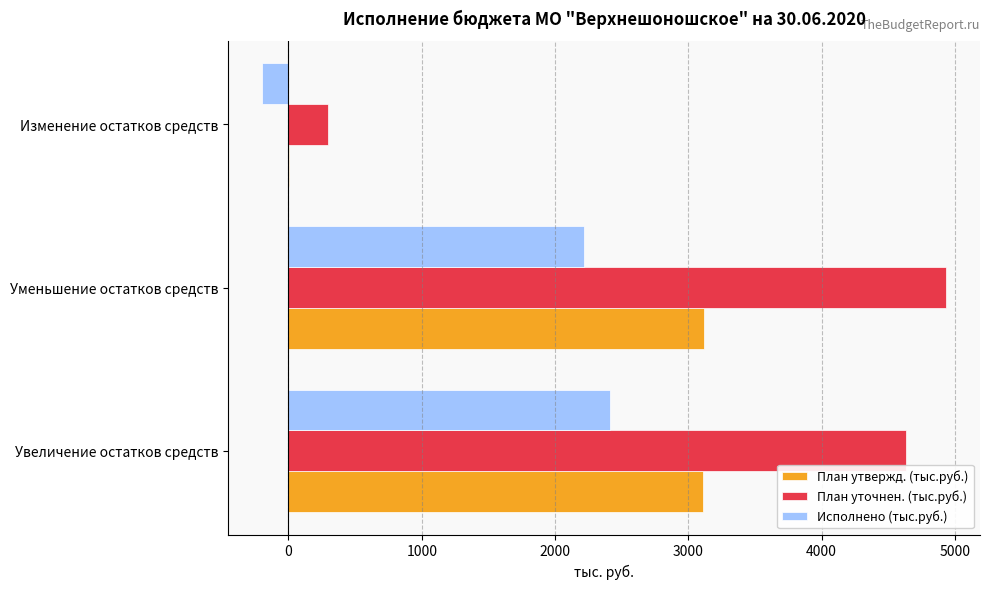

Which series has the largest total across all categories?

План уточнен. (тыс.руб.)